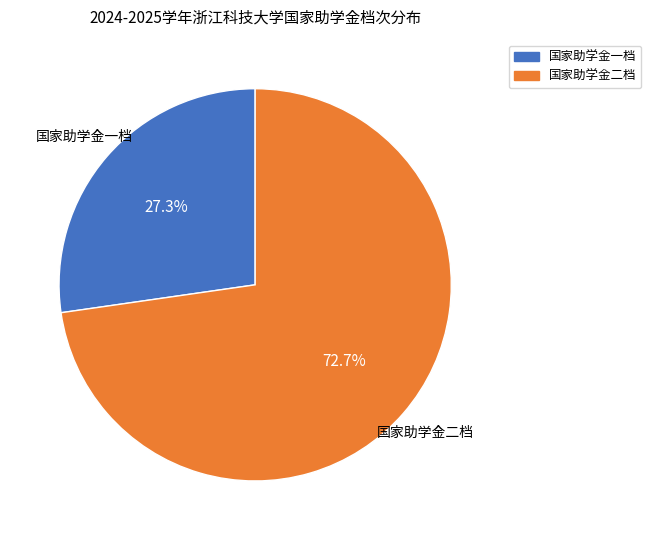

To the nearest percent, what percentage of the pie is 国家助学金二档?

73%